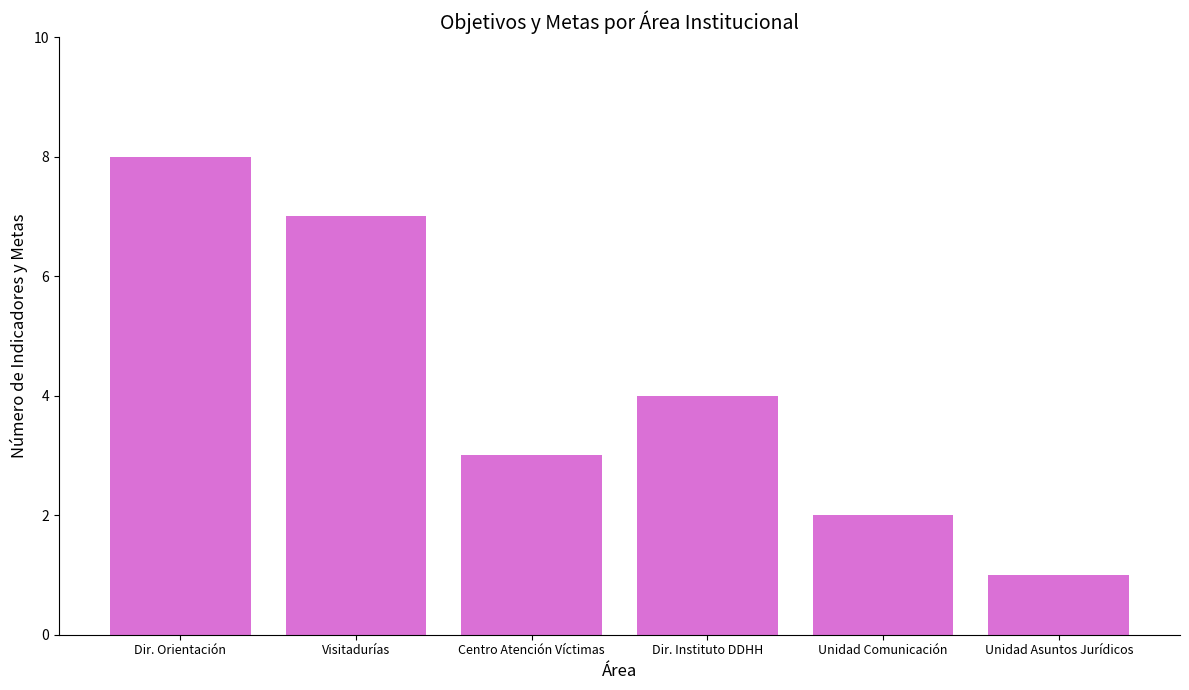

How many values are below 4?

3